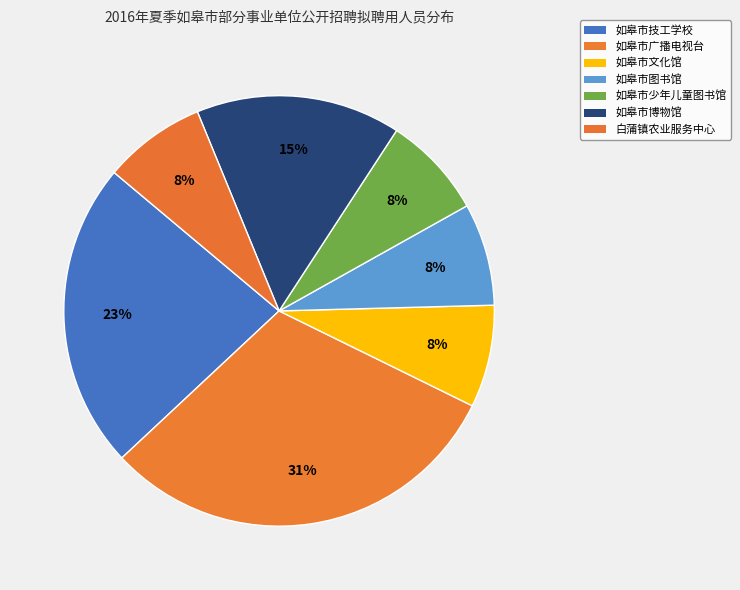

What is the ratio of the value at 如皋市少年儿童图书馆 to the value at 如皋市图书馆?

1.0